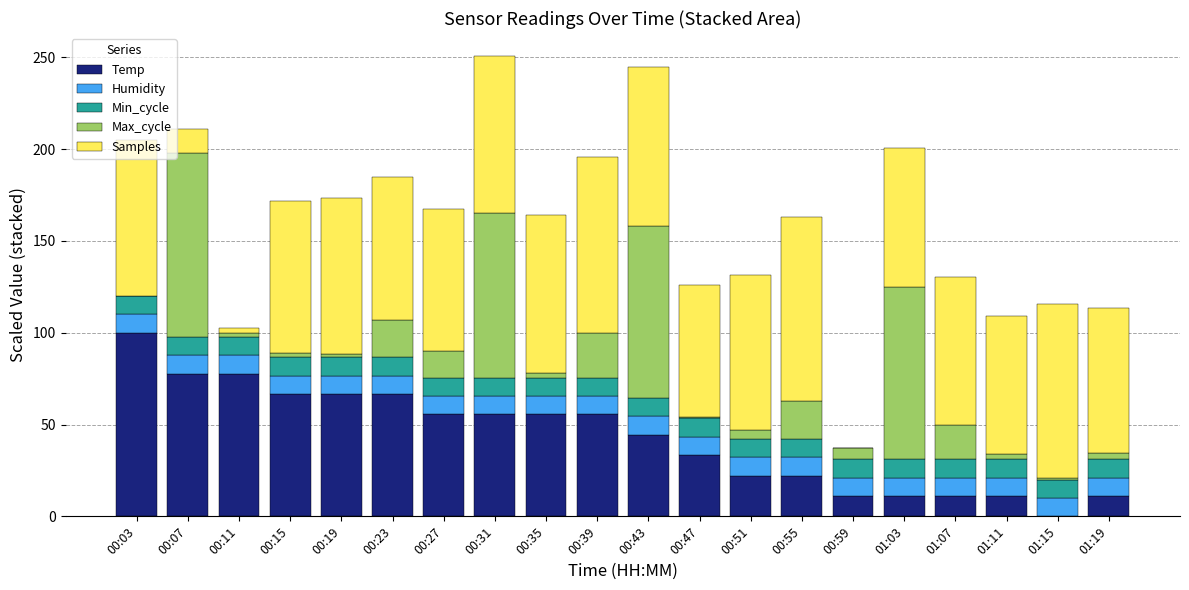

At which label does Temp reach its peak?

00:03